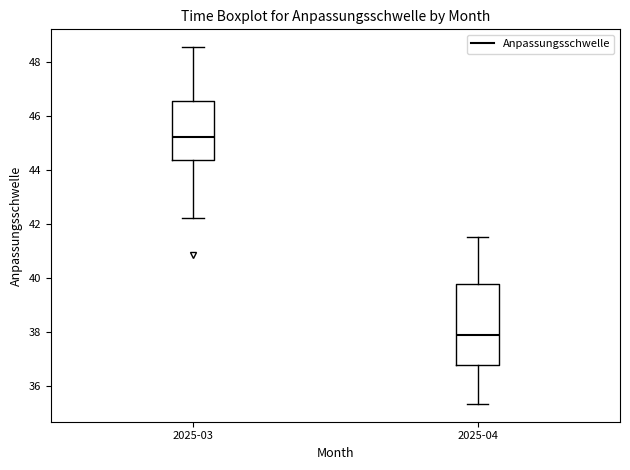

Which box has the highest median line?

2025-03